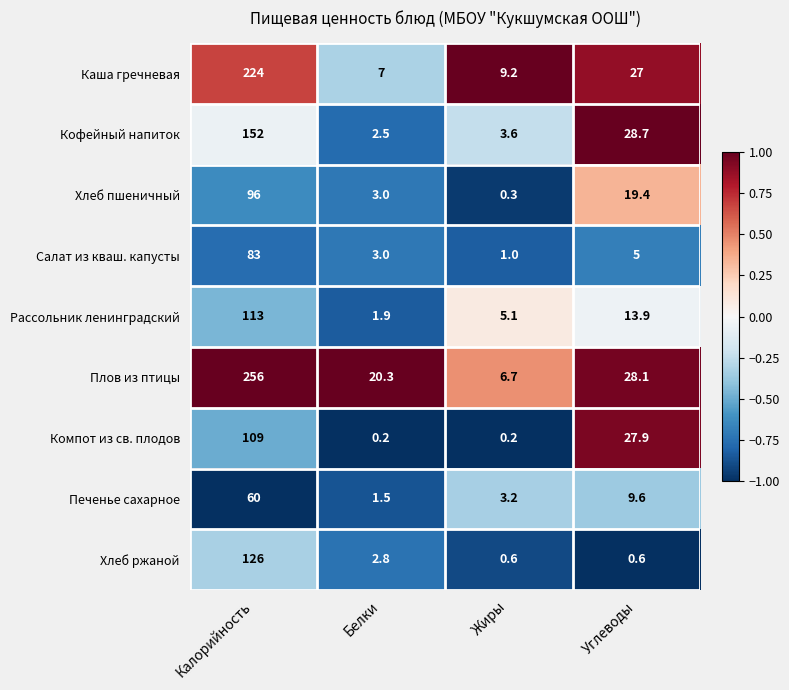

Between Белки and Жиры, which series saw the biggest shift?

Плов из птицы